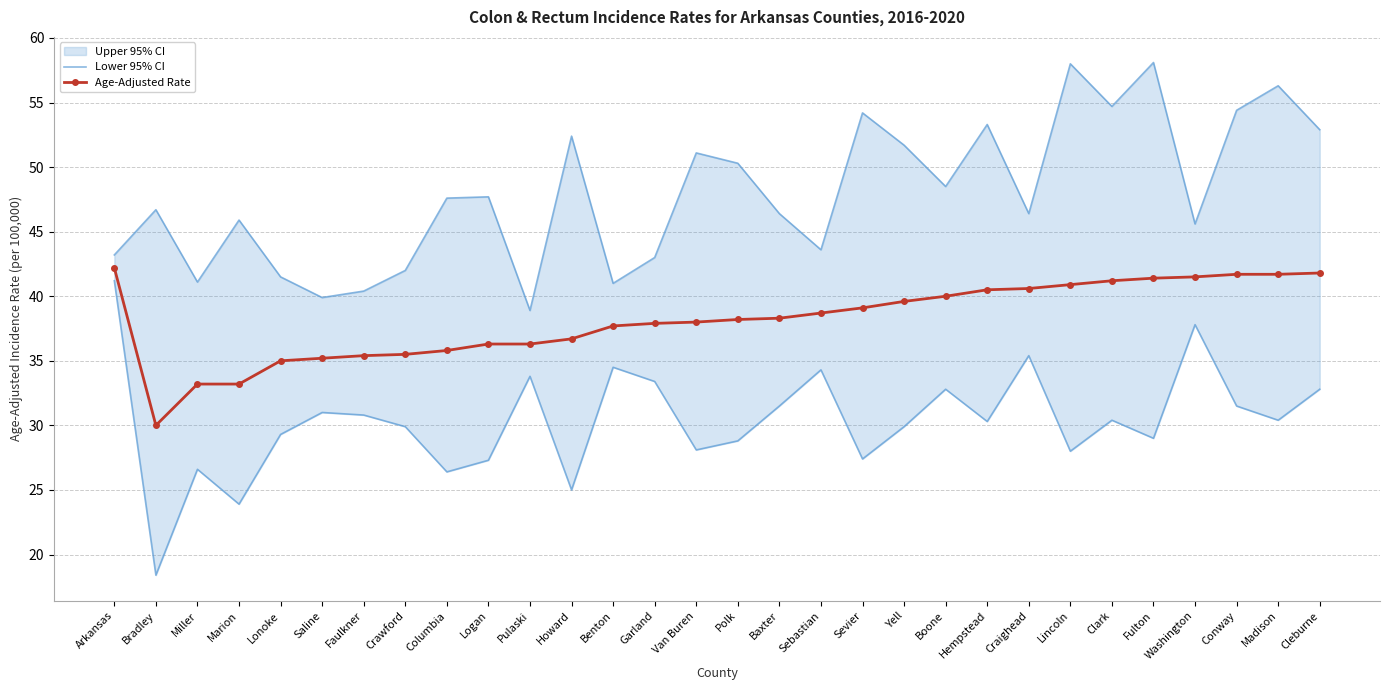

Where is the first local maximum for Lower 95% CI?

Miller